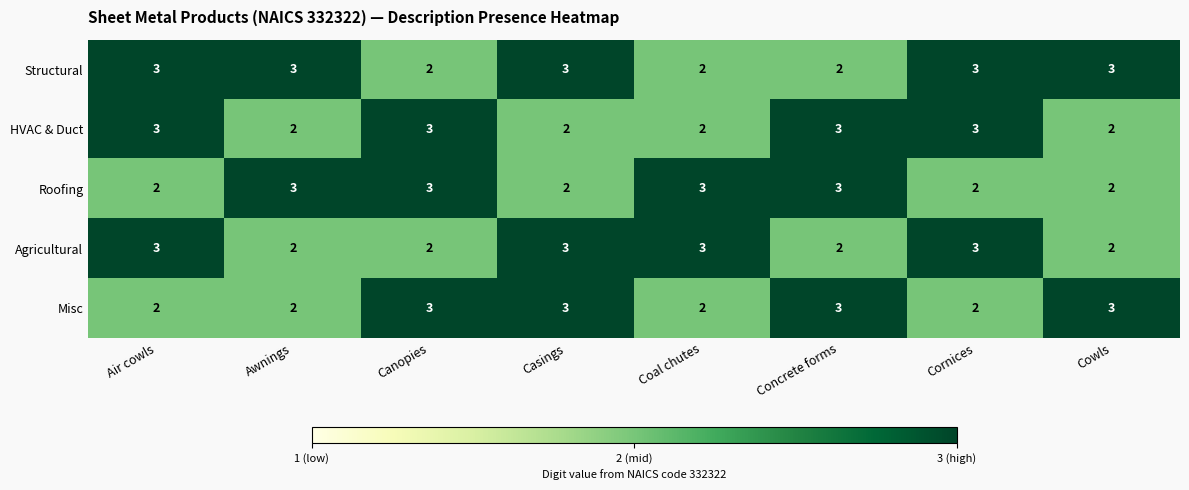

Is it true that Roofing equals 4 at Canopies?

False